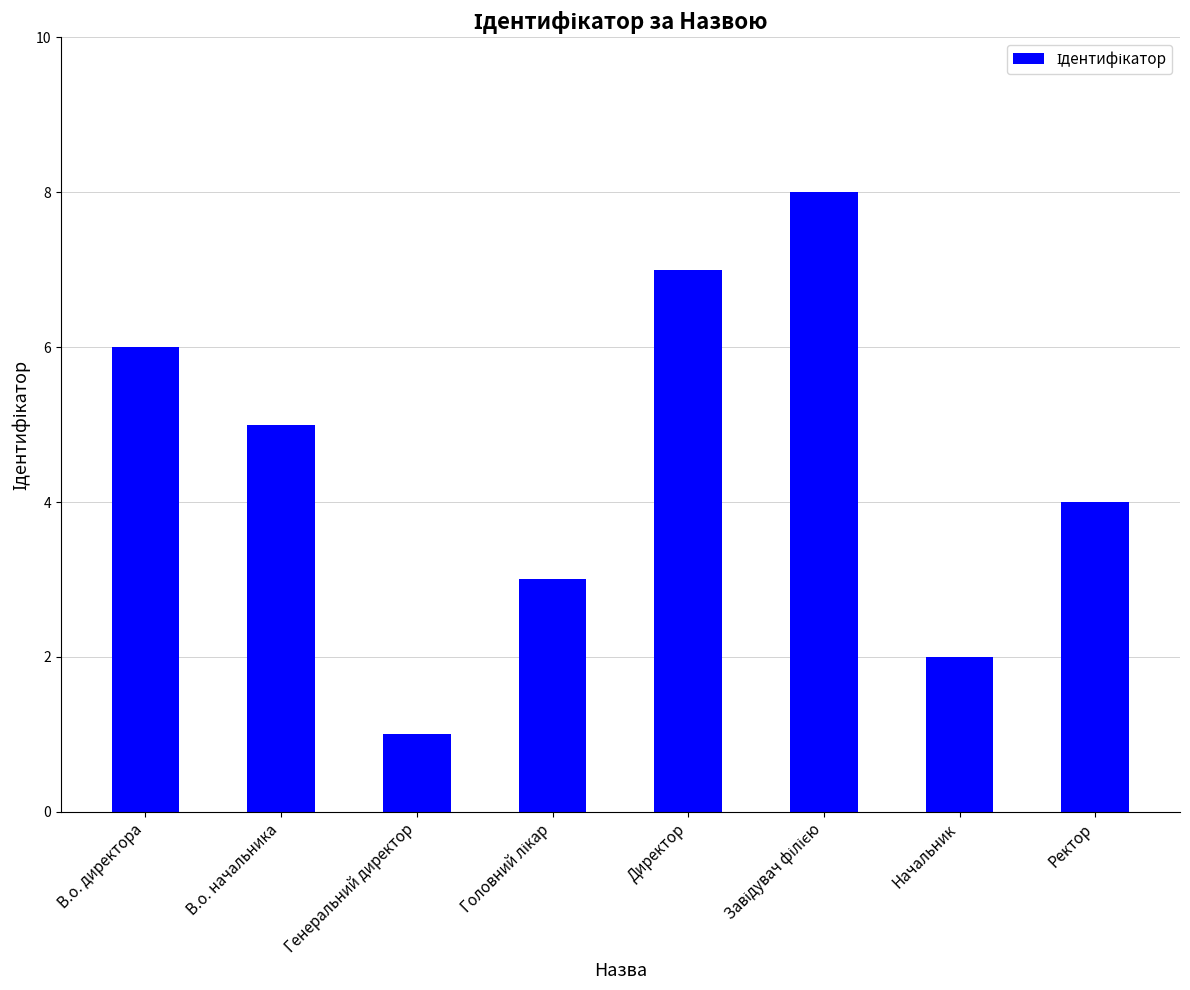

What is the change in value from Генеральний директор to Ректор?

+3